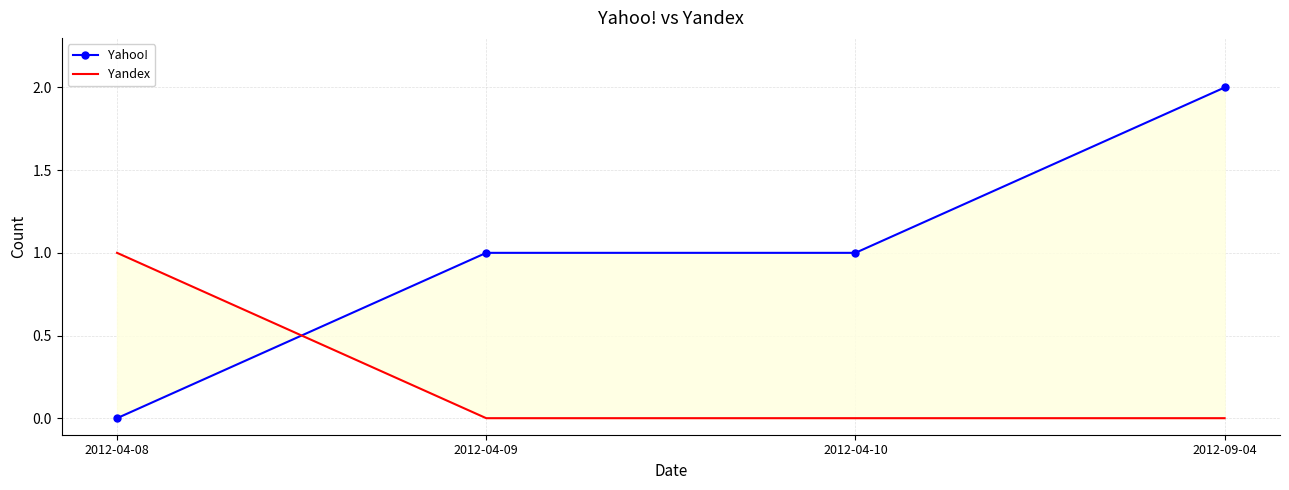

How many positive values does the Yandex series have?

1